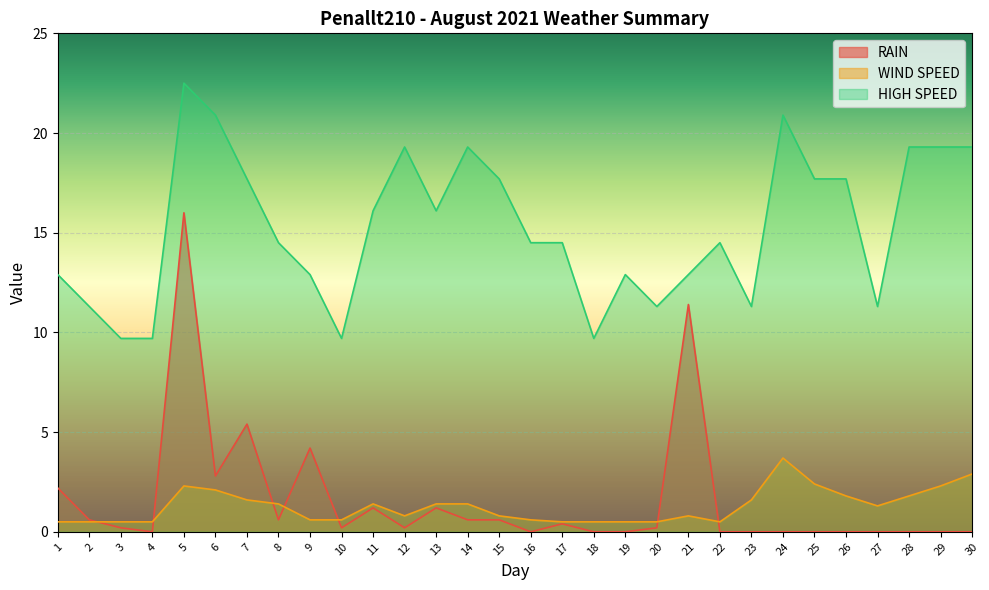

What is the average value of the HIGH SPEED series?

15.2